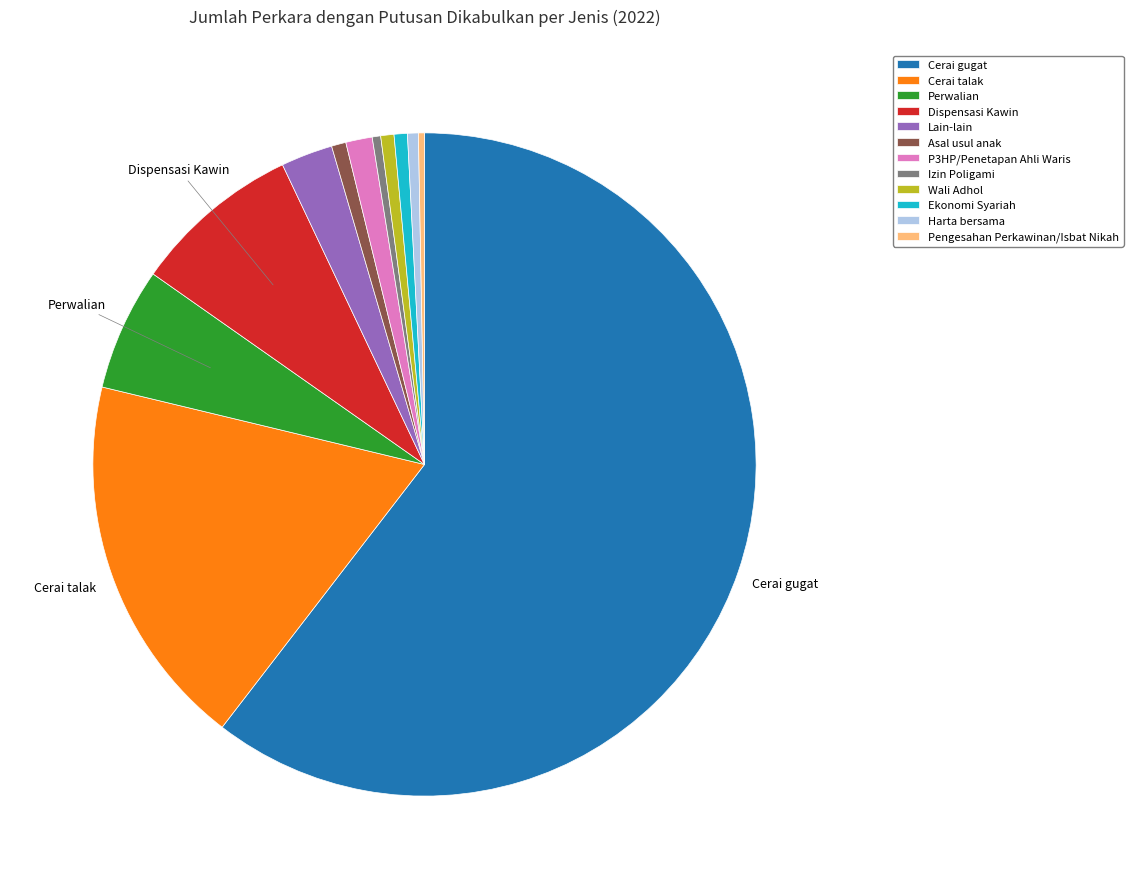

Do P3HP/Penetapan Ahli Waris and Wali Adhol together represent more than half of the pie?

No